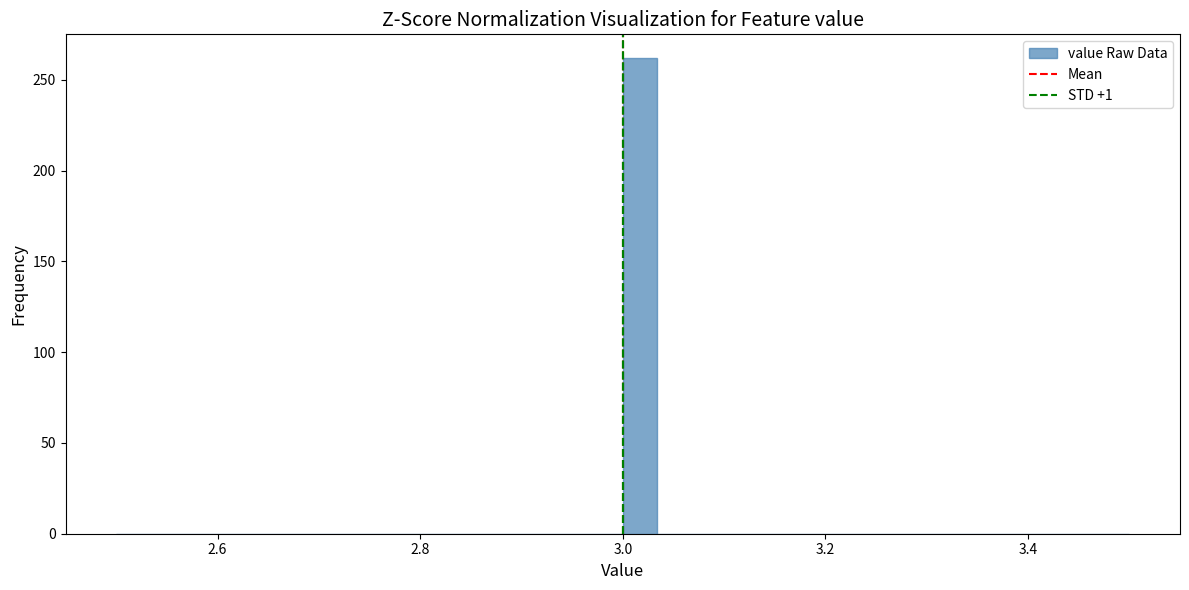

Around what value on the x-axis is the tallest bar? Give the approximate position of its centre, as read against the axis.

3.02